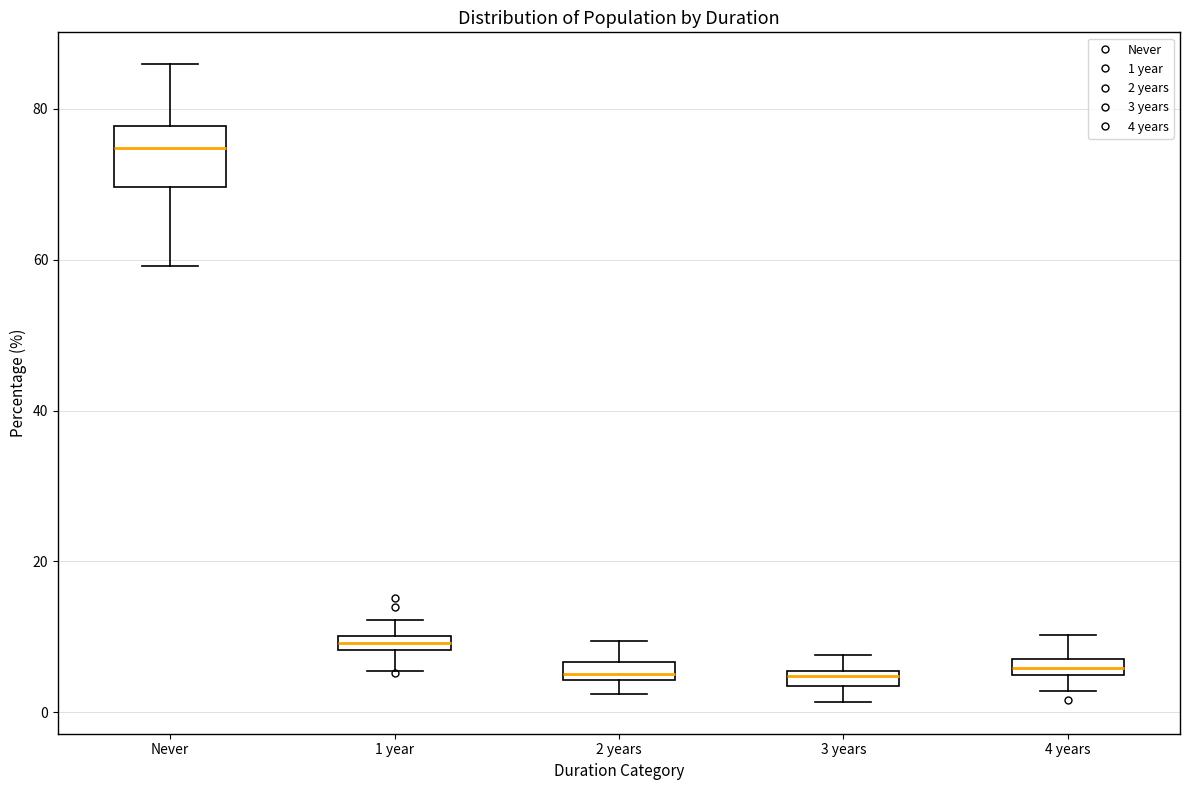

Where does the upper whisker of the box for 1 year end on the y-axis? The values are not printed on the chart, so give them approximately, as read against the axis.

12